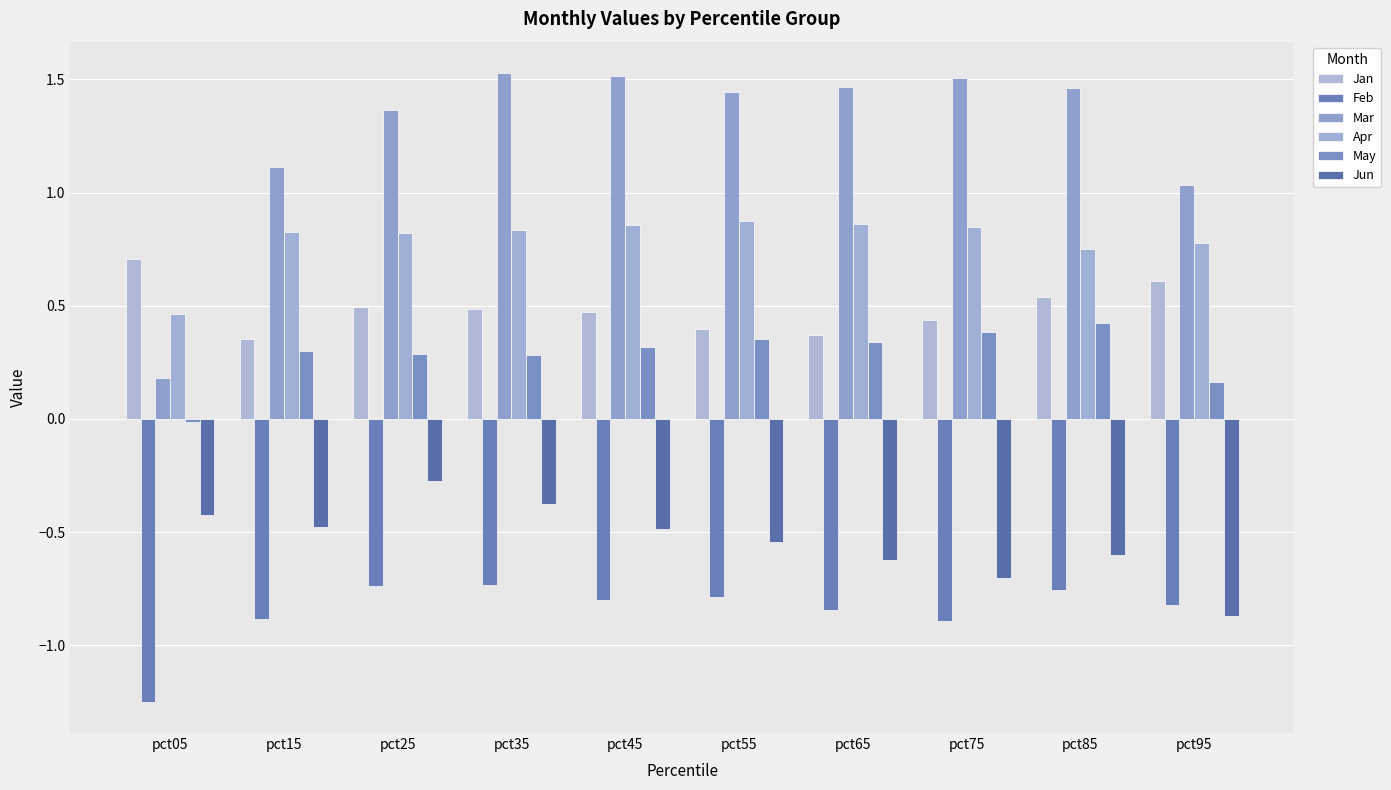

What is the sum of all Mar values?

12.6